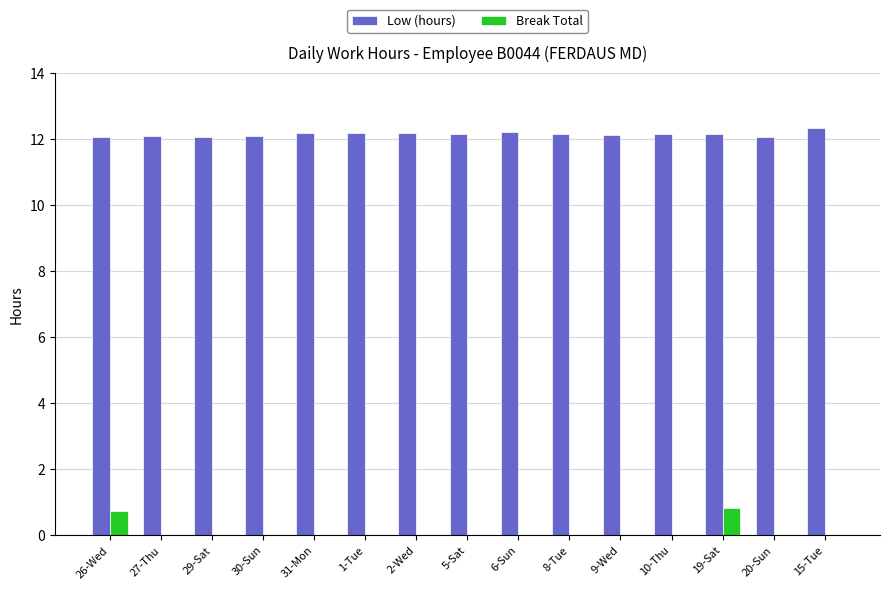

What is the maximum value shown in the chart?

12.3